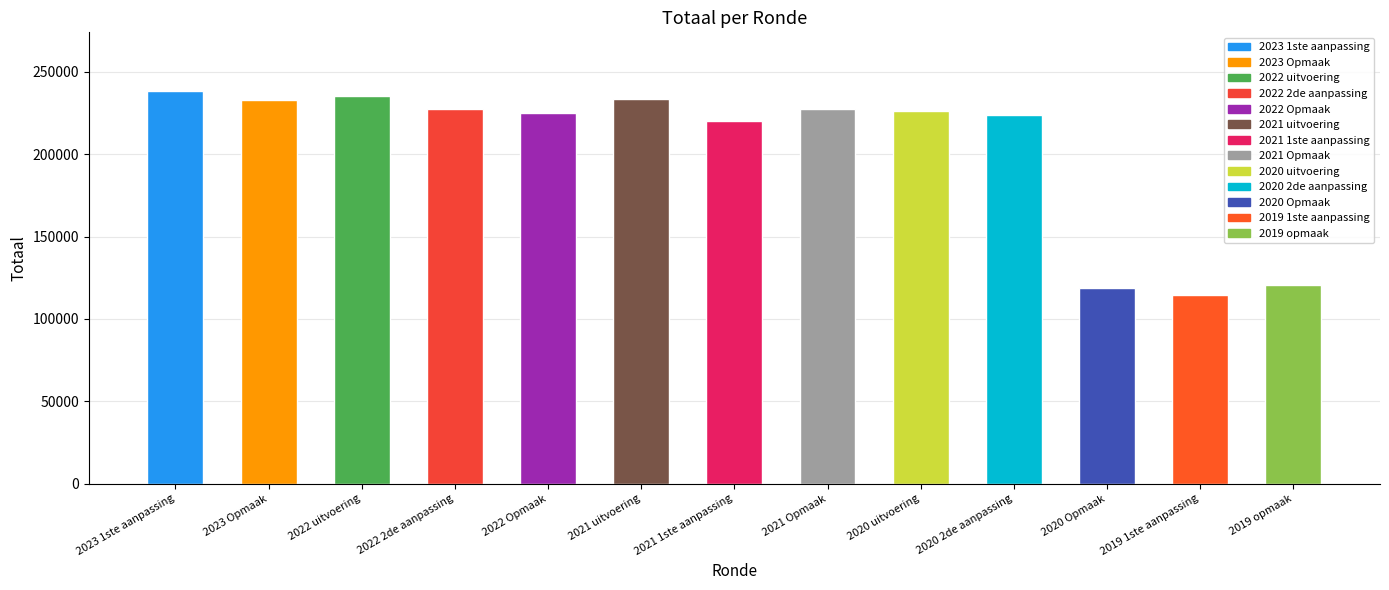

What position from the left is 2021 uitvoering?

6